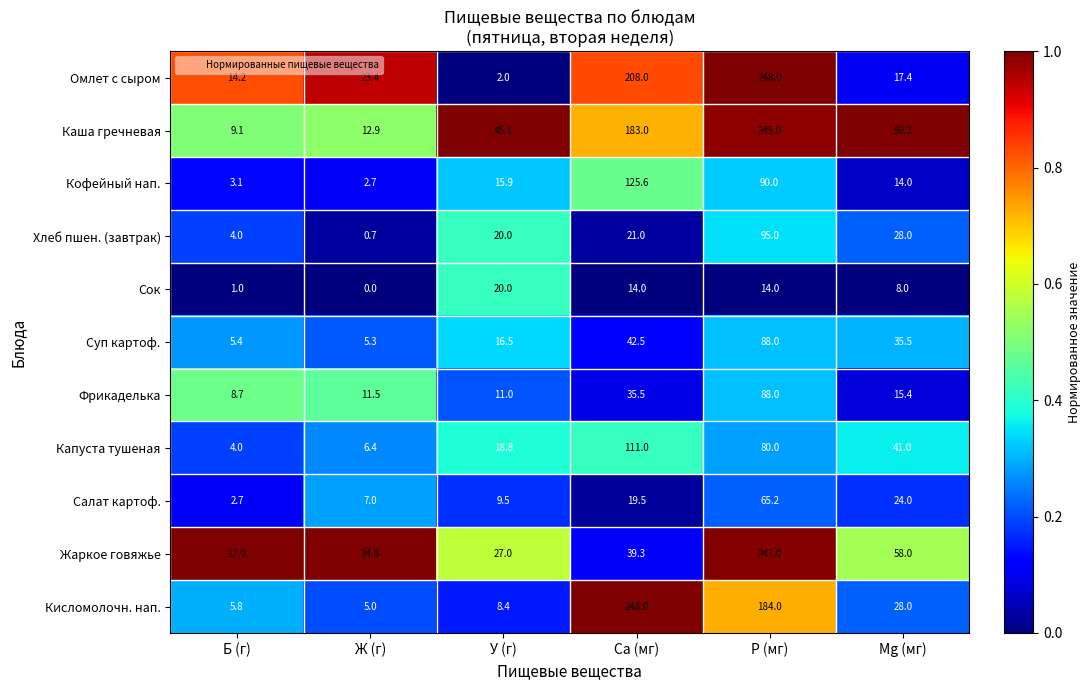

The value of Сок at Са (мг) is 14.0. True or false?

True